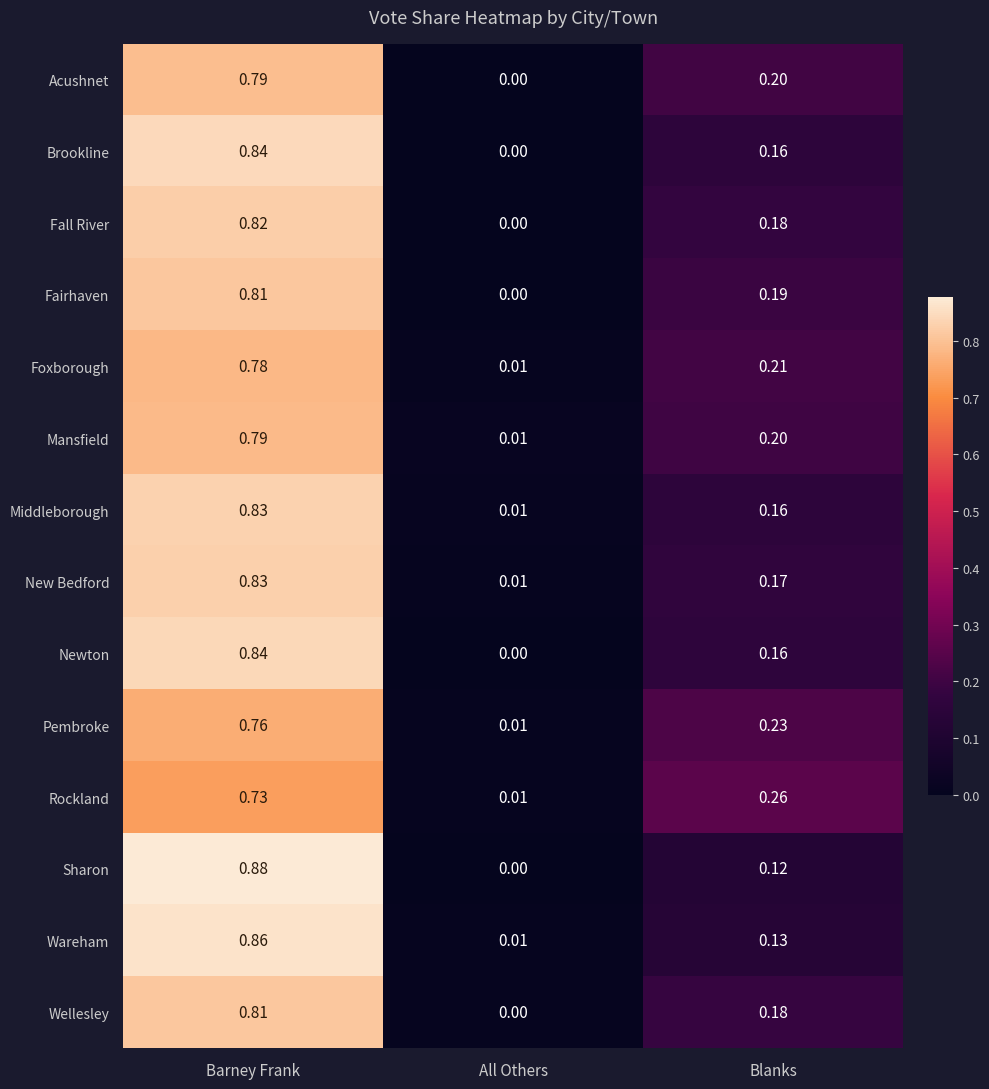

Which series has the largest range (max minus min)?

Sharon